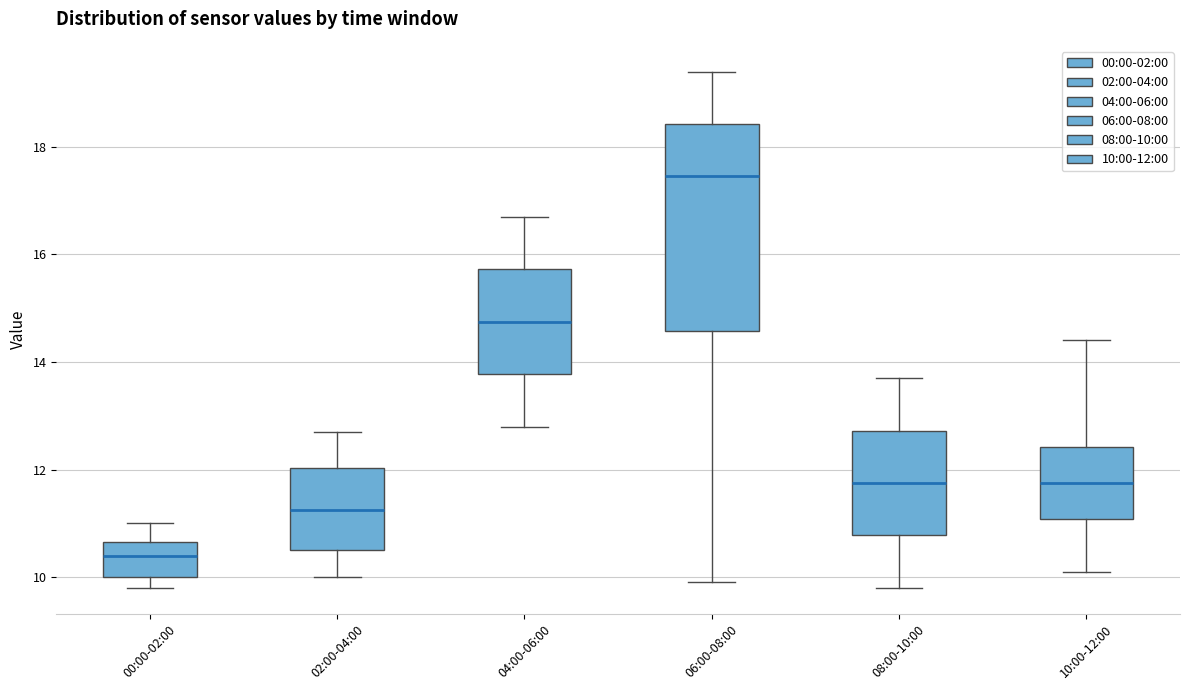

Reading left to right, read every box against the y-axis: the position of its median line, the range the box covers, and the ends of its whiskers. The values are not printed on the chart, so give them approximately, as read against the axis.

00:00-02:00: median 10.4, box 10.0 to 10.6, whiskers 9.8 to 11.0
02:00-04:00: median 11.2, box 10.6 to 12.0, whiskers 10.0 to 12.8
04:00-06:00: median 14.8, box 13.8 to 15.8, whiskers 12.8 to 16.8
06:00-08:00: median 17.4, box 14.6 to 18.4, whiskers 10.0 to 19.4
08:00-10:00: median 11.8, box 10.8 to 12.8, whiskers 9.8 to 13.8
10:00-12:00: median 11.8, box 11.0 to 12.4, whiskers 10.2 to 14.4